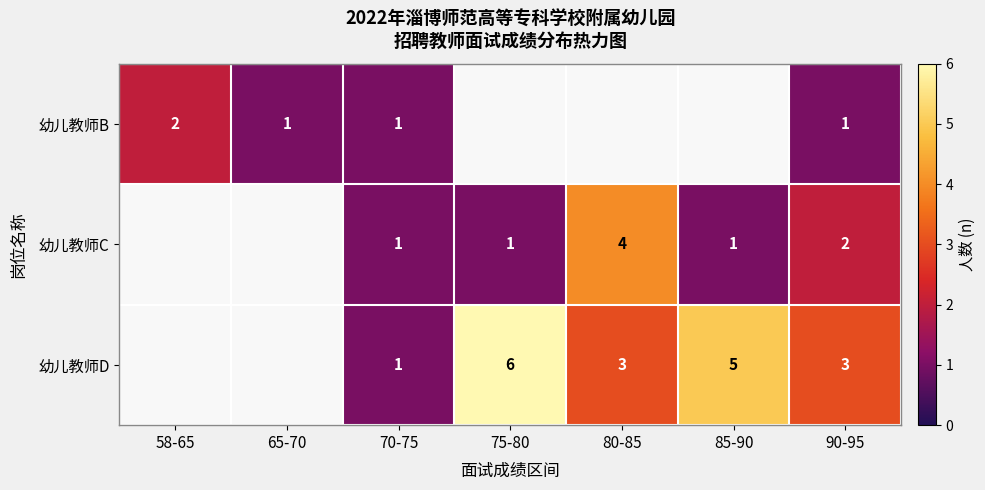

Which has a higher value, 75-80 or 90-95?

90-95